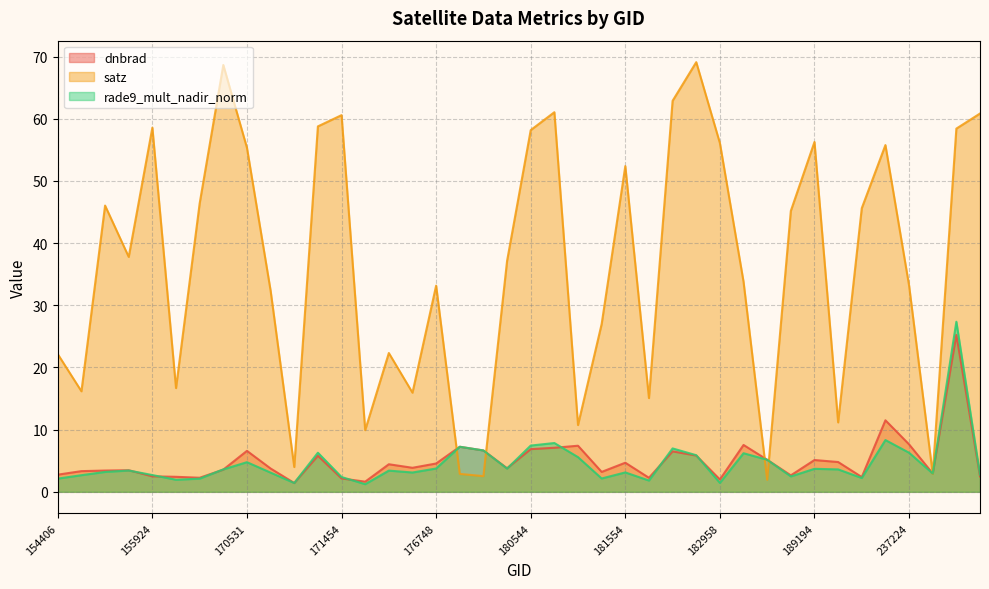

How many data points in dnbrad are less than 3?

13